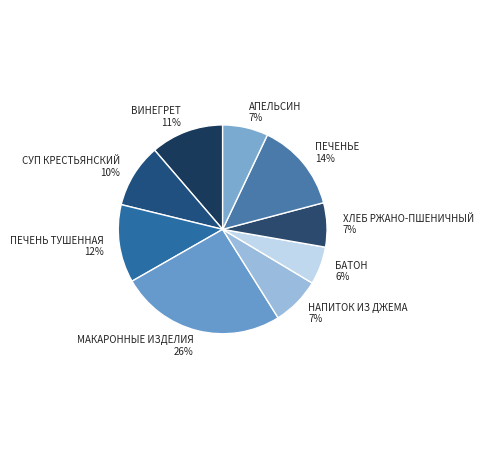

True or false: ХЛЕБ РЖАНО-ПШЕНИЧНЫЙ accounts for 7% of the total.

True